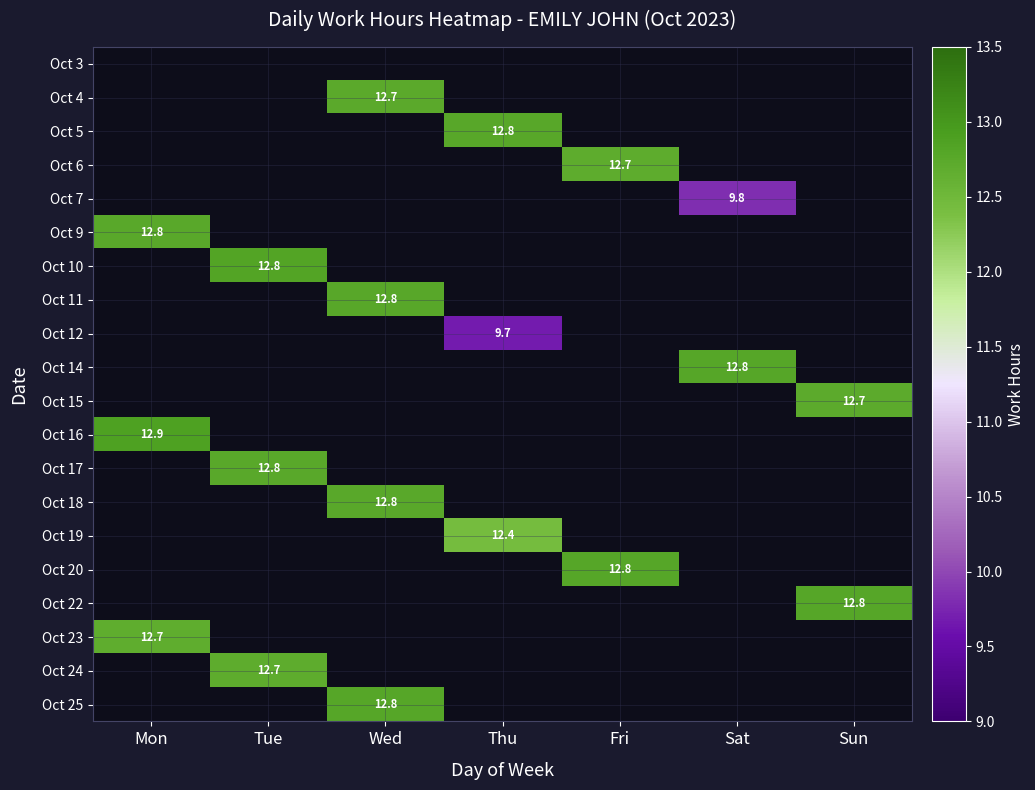

Which has a higher value, Fri or Tue?

Fri